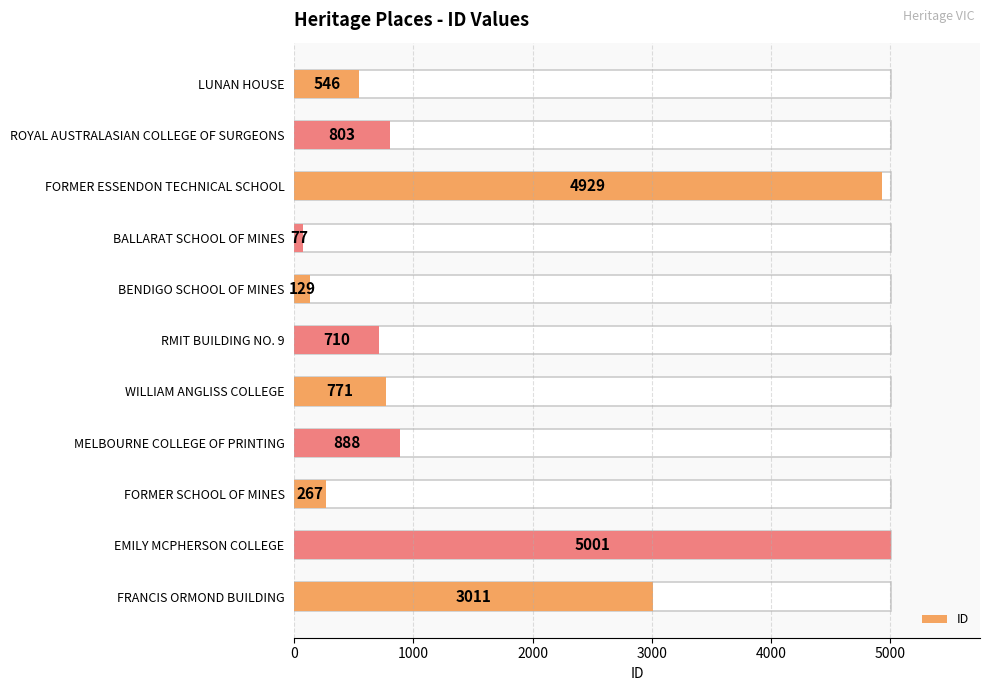

True or false: the data shows 259 at LUNAN HOUSE.

False